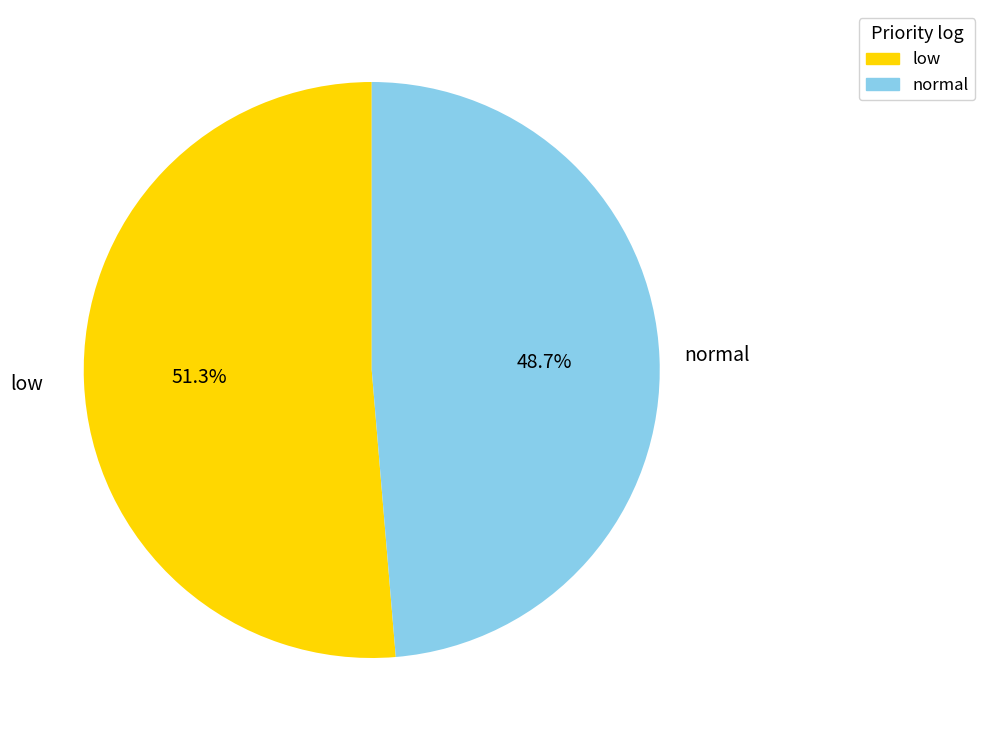

Rank the categories by value from highest to lowest.

low, normal